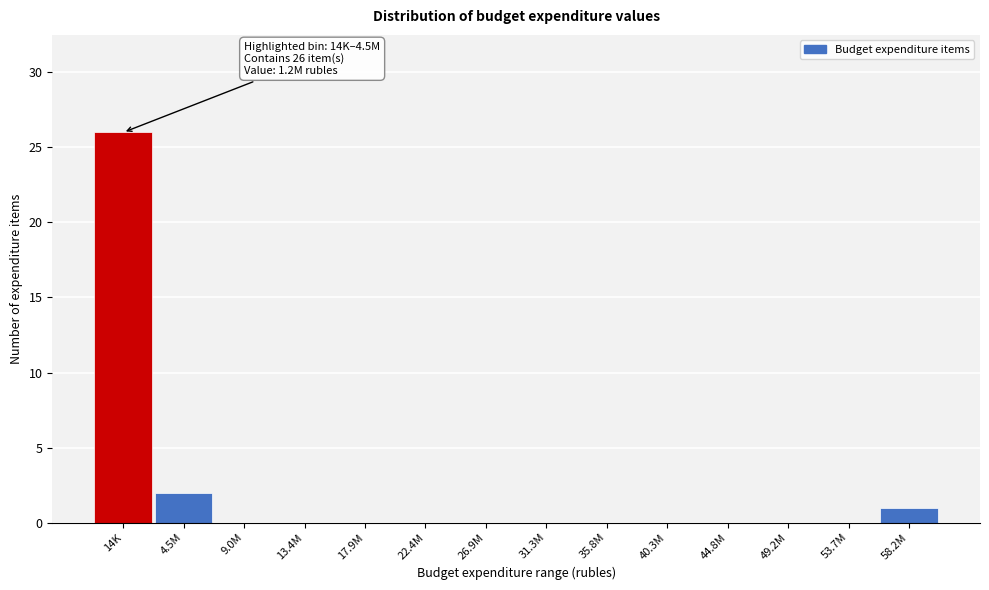

Reading left to right, extract all data points from this chart.

14K=26	4.5M=2	9.0M=0	13.4M=0	17.9M=0	22.4M=0	26.9M=0	31.3M=0	35.8M=0	40.3M=0	44.8M=0	49.2M=0	53.7M=0	58.2M=1